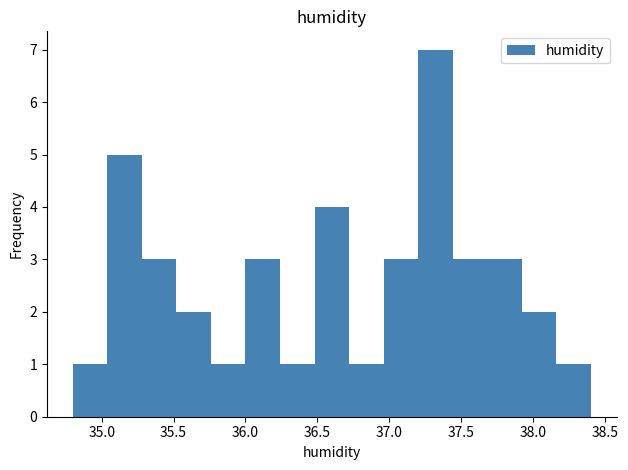

Reading left to right, transcribe this chart: for each bar, give the range it covers on the x-axis and its height. Neither the bar edges nor the heights are printed on the chart, so give them approximately, as read against the axes.

34.80 to 35.04: 1
35.04 to 35.28: 5
35.28 to 35.52: 3
35.52 to 35.76: 2
35.76 to 36.00: 1
36.00 to 36.24: 3
36.24 to 36.48: 1
36.48 to 36.72: 4
36.72 to 36.96: 1
36.96 to 37.20: 3
37.20 to 37.44: 7
37.44 to 37.68: 3
37.68 to 37.92: 3
37.92 to 38.16: 2
38.16 to 38.40: 1